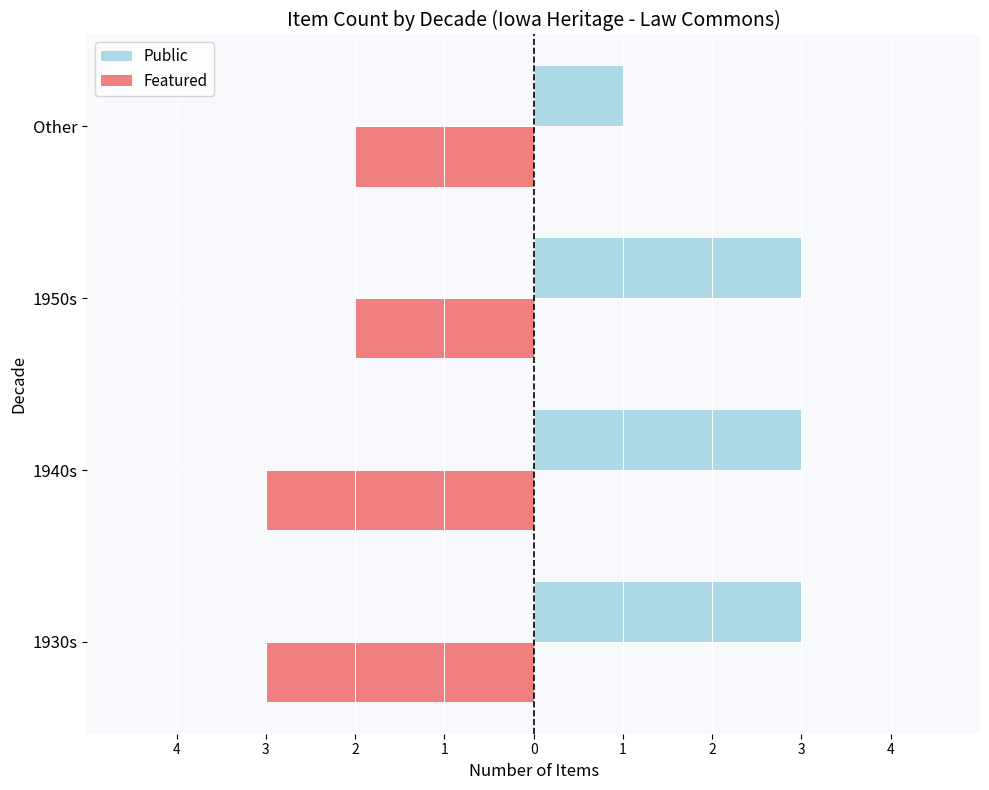

What is the maximum value shown in the chart?

3